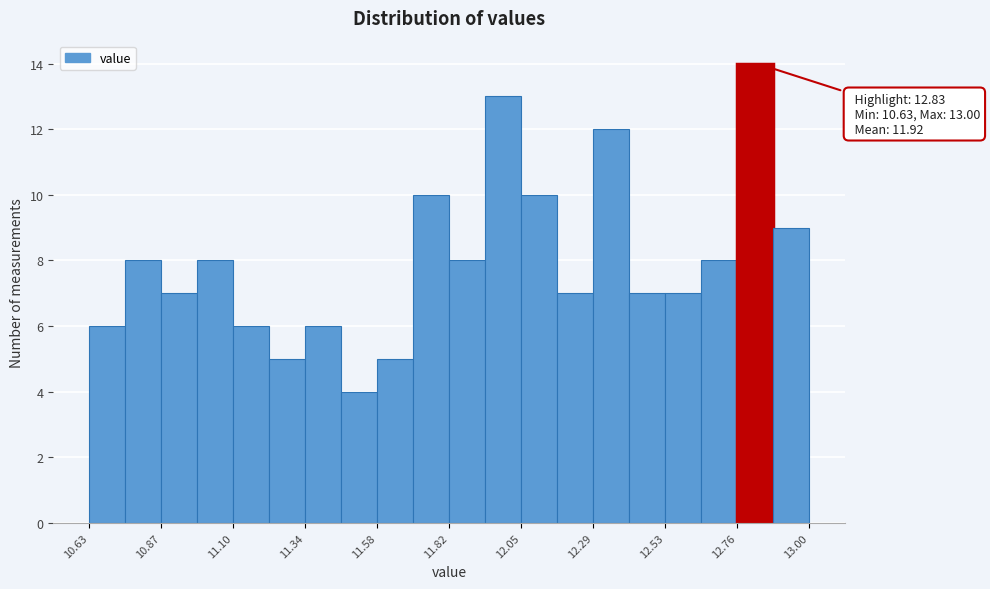

Read against the x-axis, roughly where is the centre of the tallest bar?

12.80